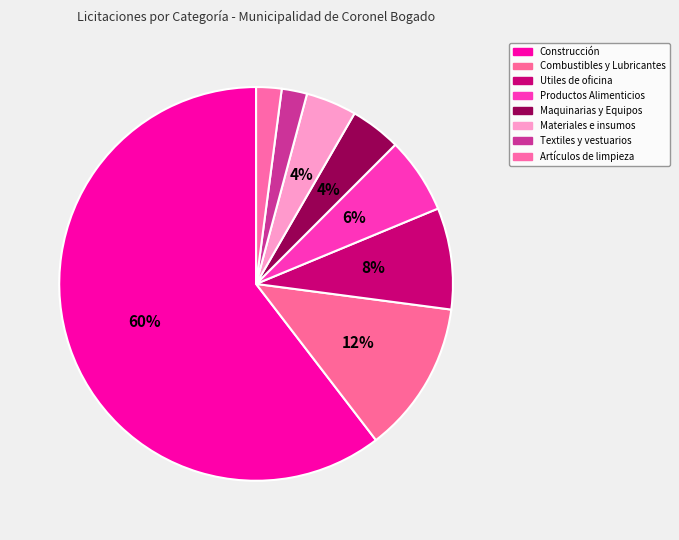

Count the number of slices in the pie.

8